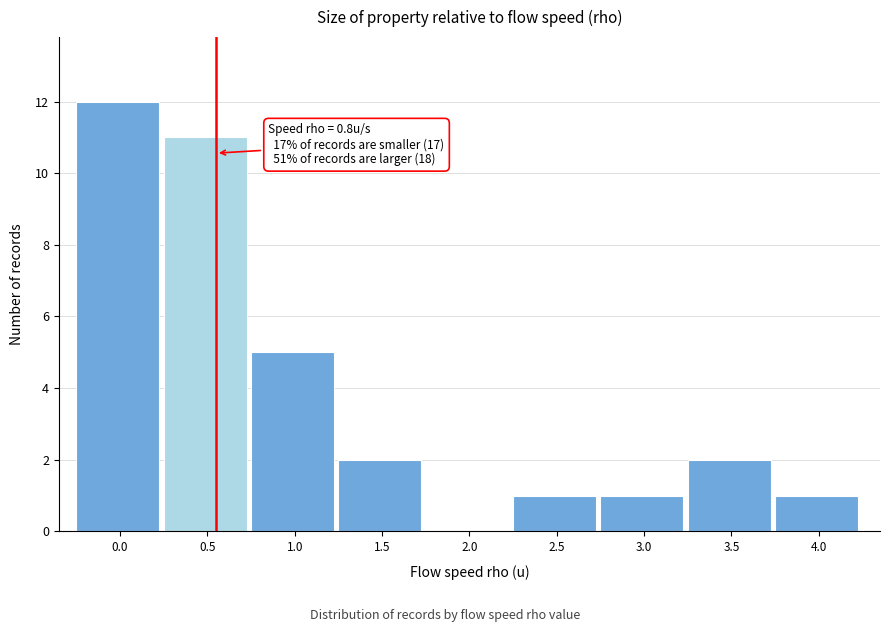

Reading right to left, list all the values displayed in this chart.

4.0=1	3.5=2	3.0=1	2.5=1	2.0=0	1.5=2	1.0=5	0.5=11	0.0=12